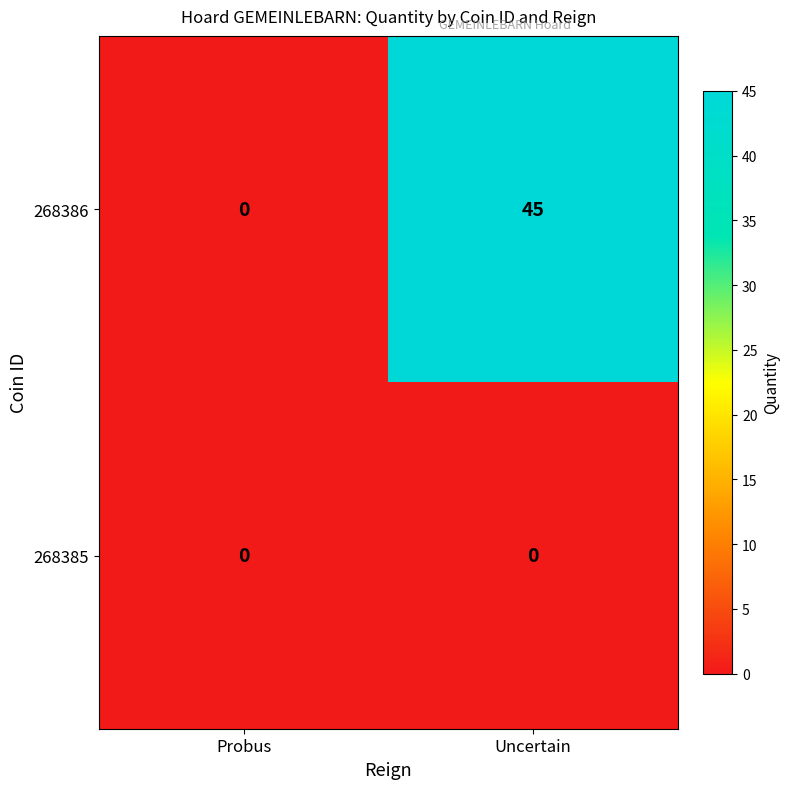

What is the maximum value for 268386?

45